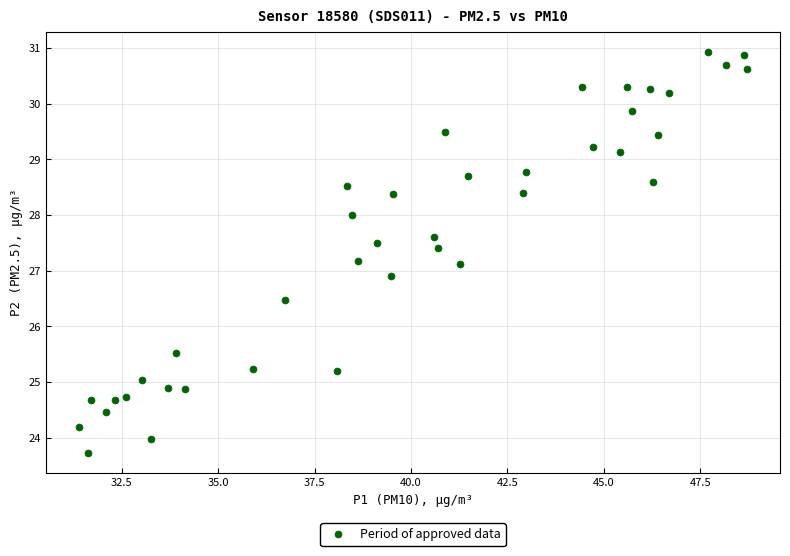

What is the range of Y values (max minus min)?

7.2